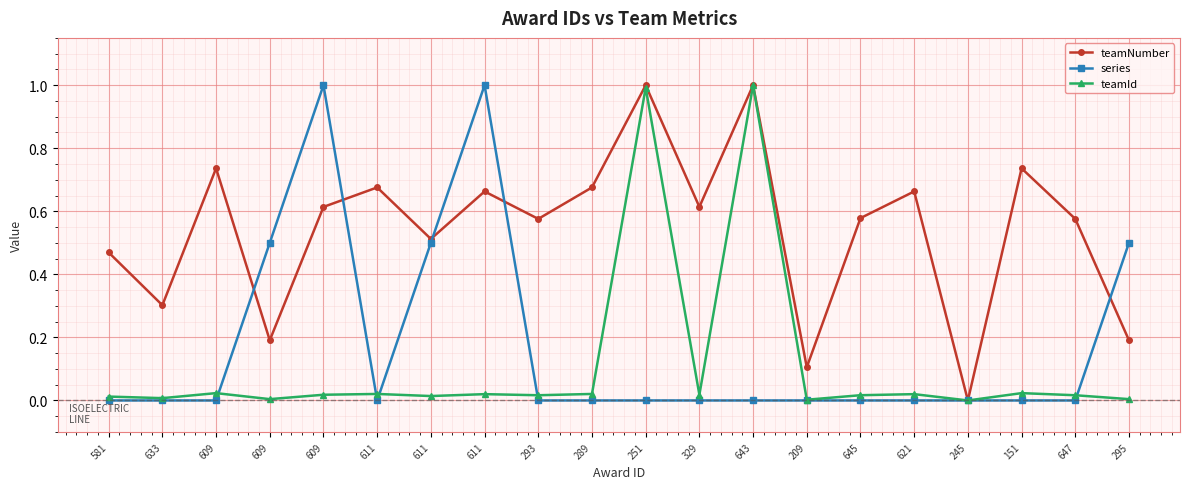

At which category does teamNumber reach its first local valley?

633